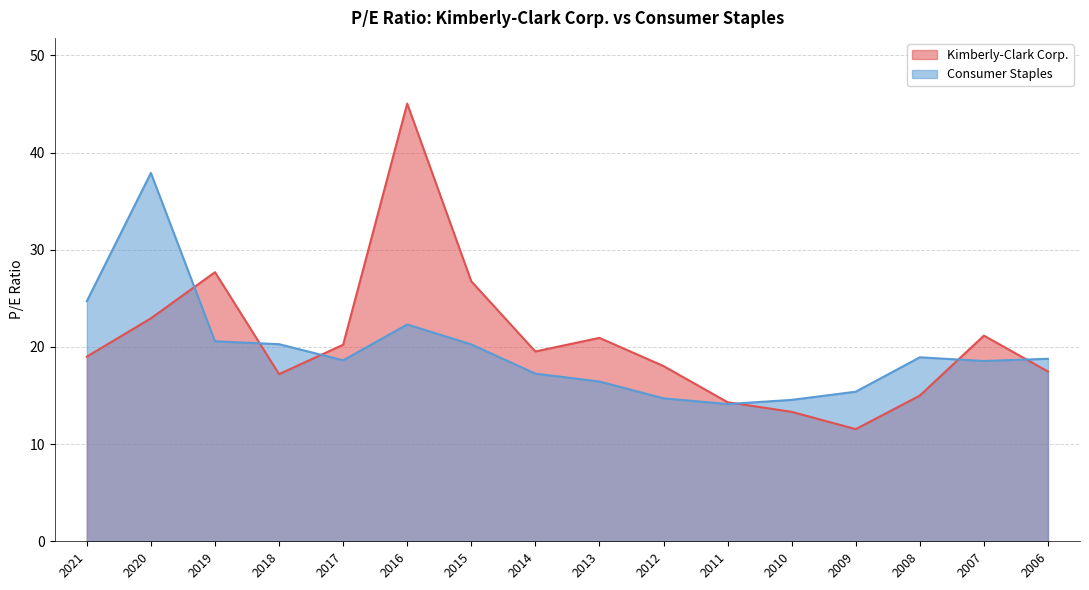

Rank the series at 2008 from highest to lowest value.

Consumer Staples, Kimberly-Clark Corp.